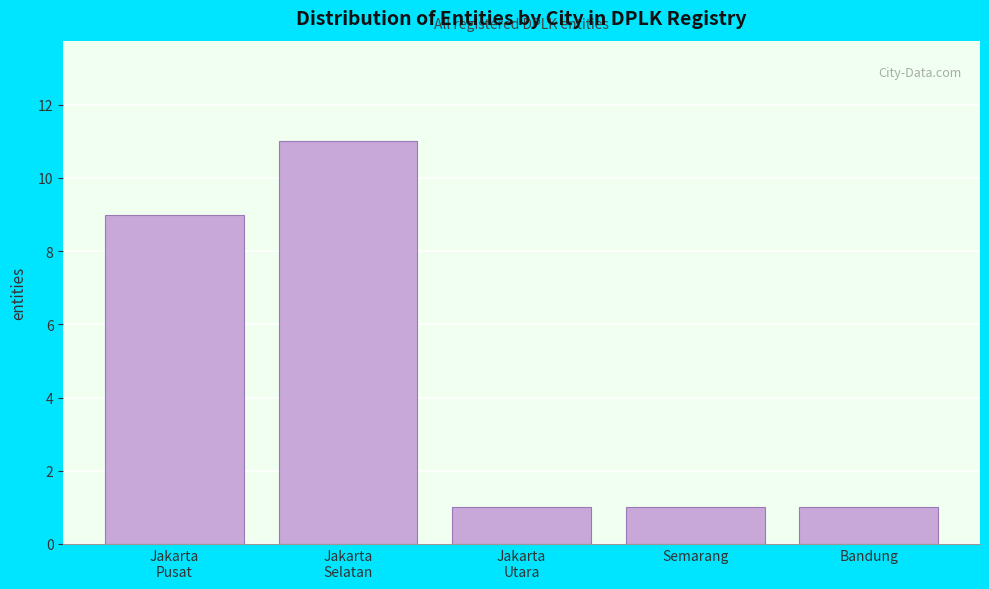

Reading left to right, what are all the values shown in this chart?

9	11	1	1	1